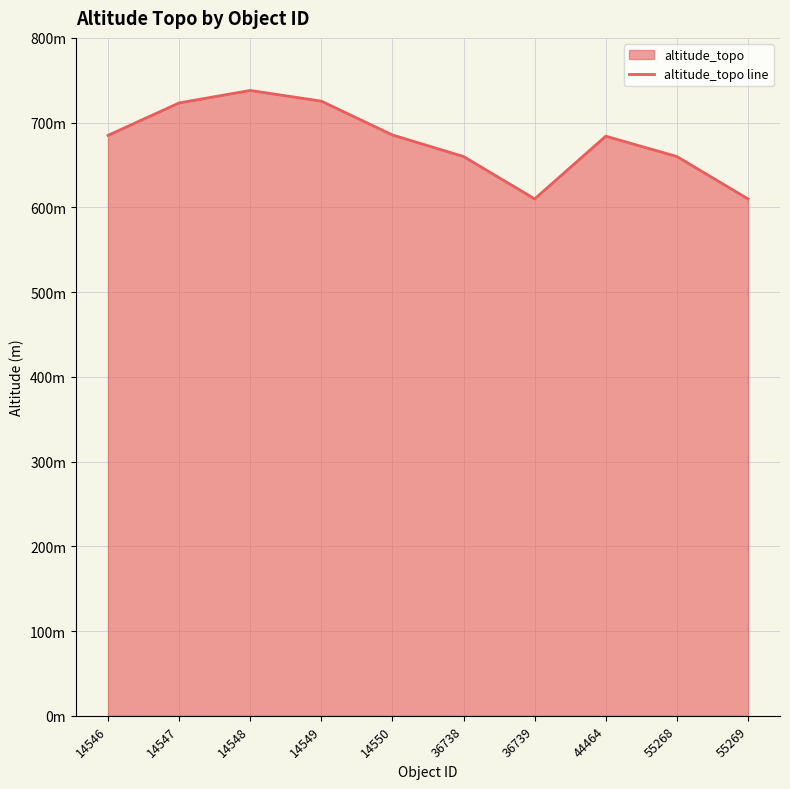

What is the difference between the second highest and second lowest values?

115.4